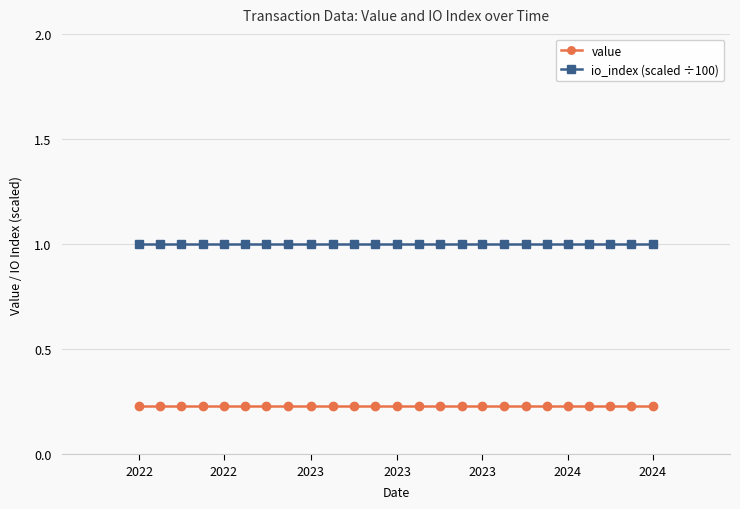

True or false: value and io_index (scaled ÷100) cross at least once.

False